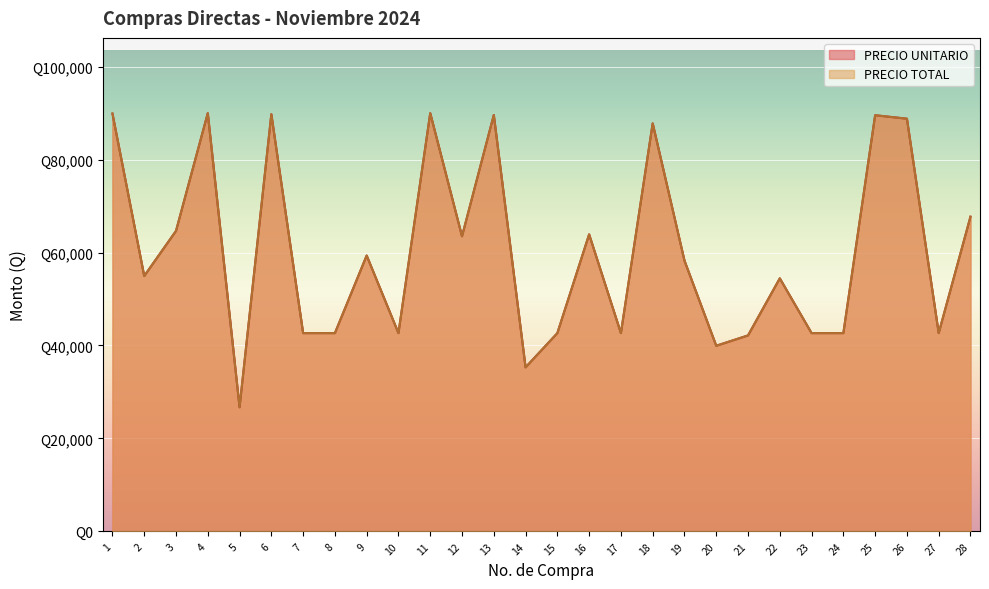

Where is the first local maximum for PRECIO UNITARIO?

4